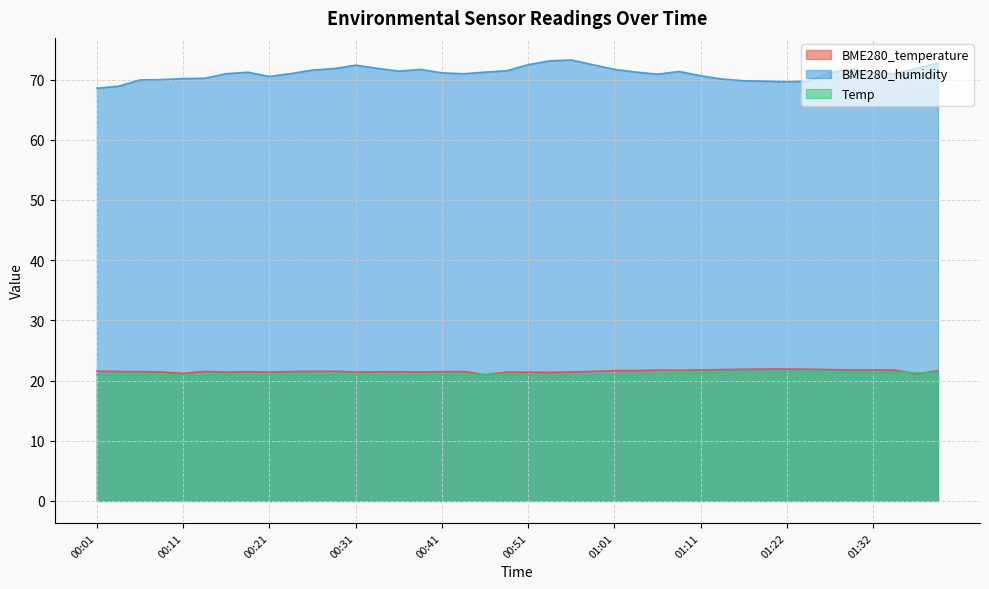

At which label is BME280_humidity closest to 70?

00:09